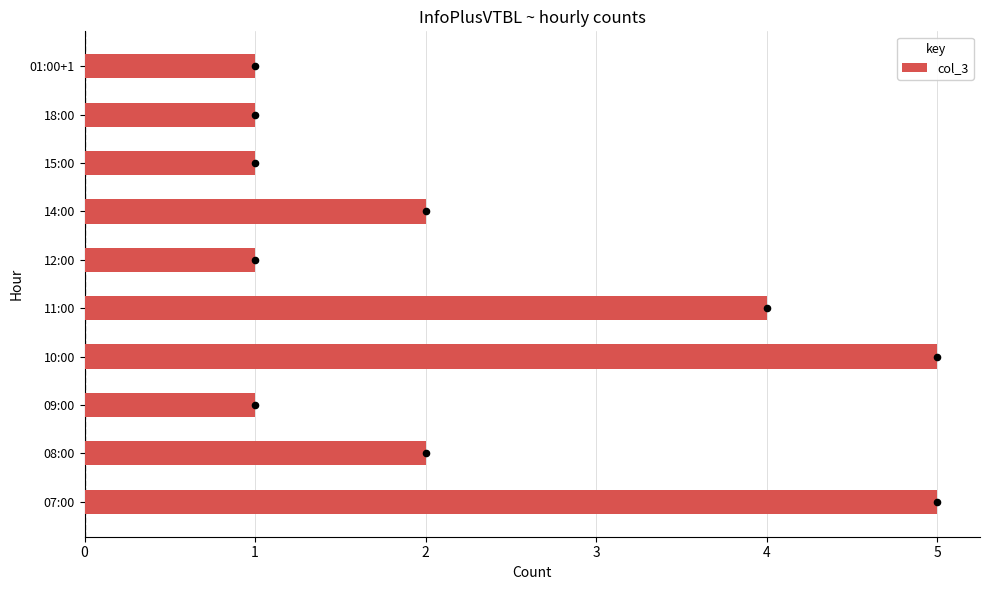

What is the difference between the maximum and minimum values in the col_3 series?

4